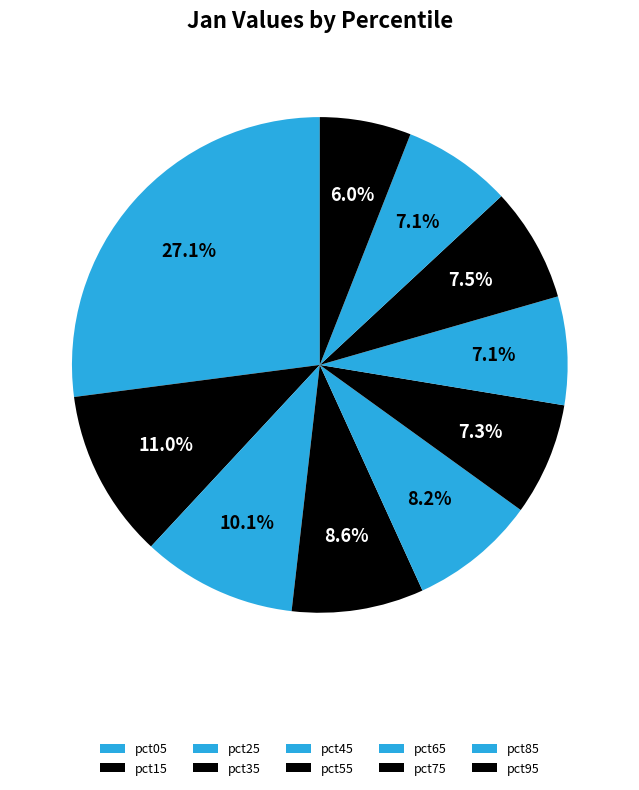

To the nearest percent, what is the difference between the pct25 and pct05 slice percentages?

17%